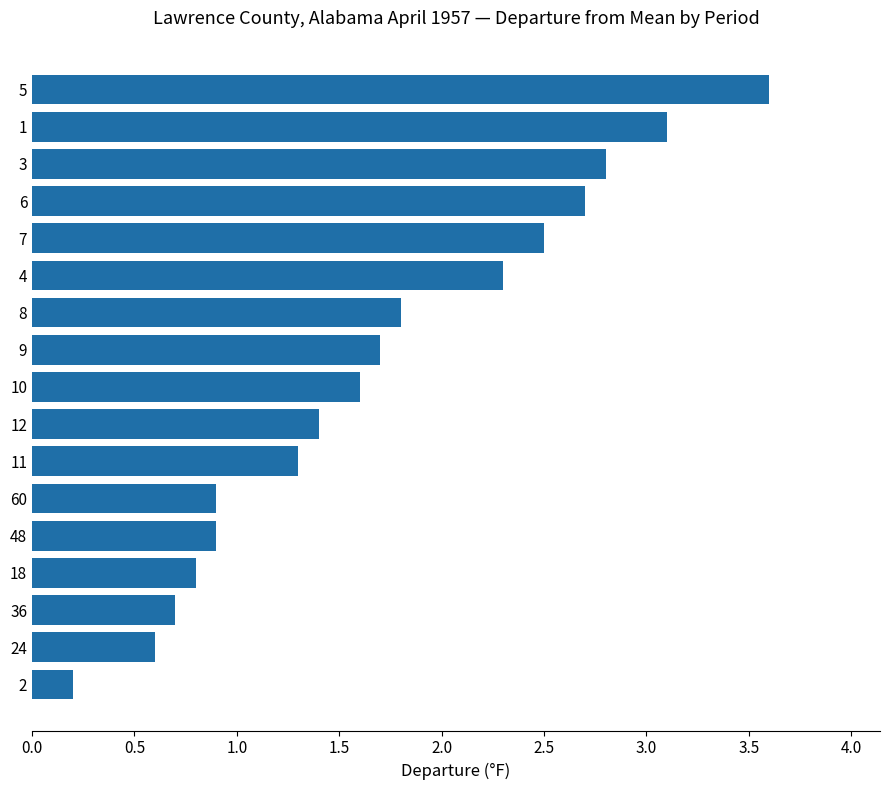

Approximately how many times larger is the value at 18 compared to 7?

0.3